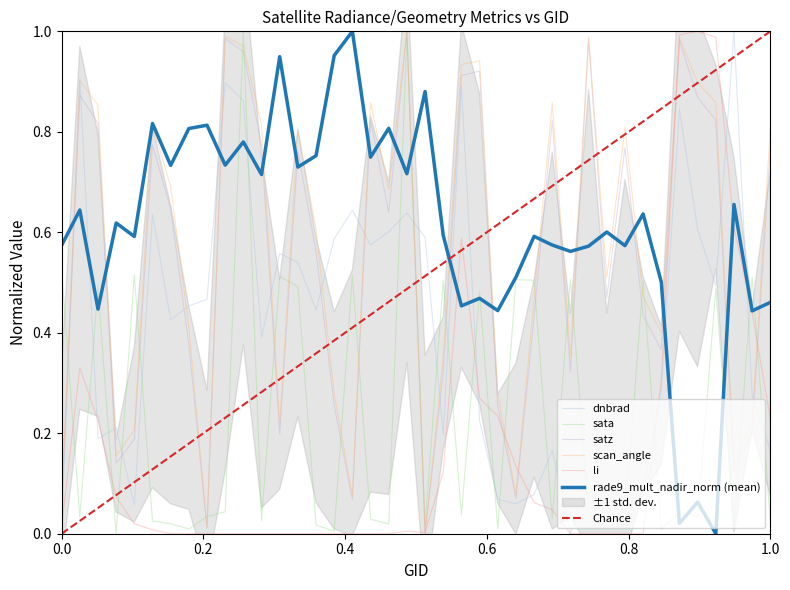

At how many categories does at least one series exceed 0?

40